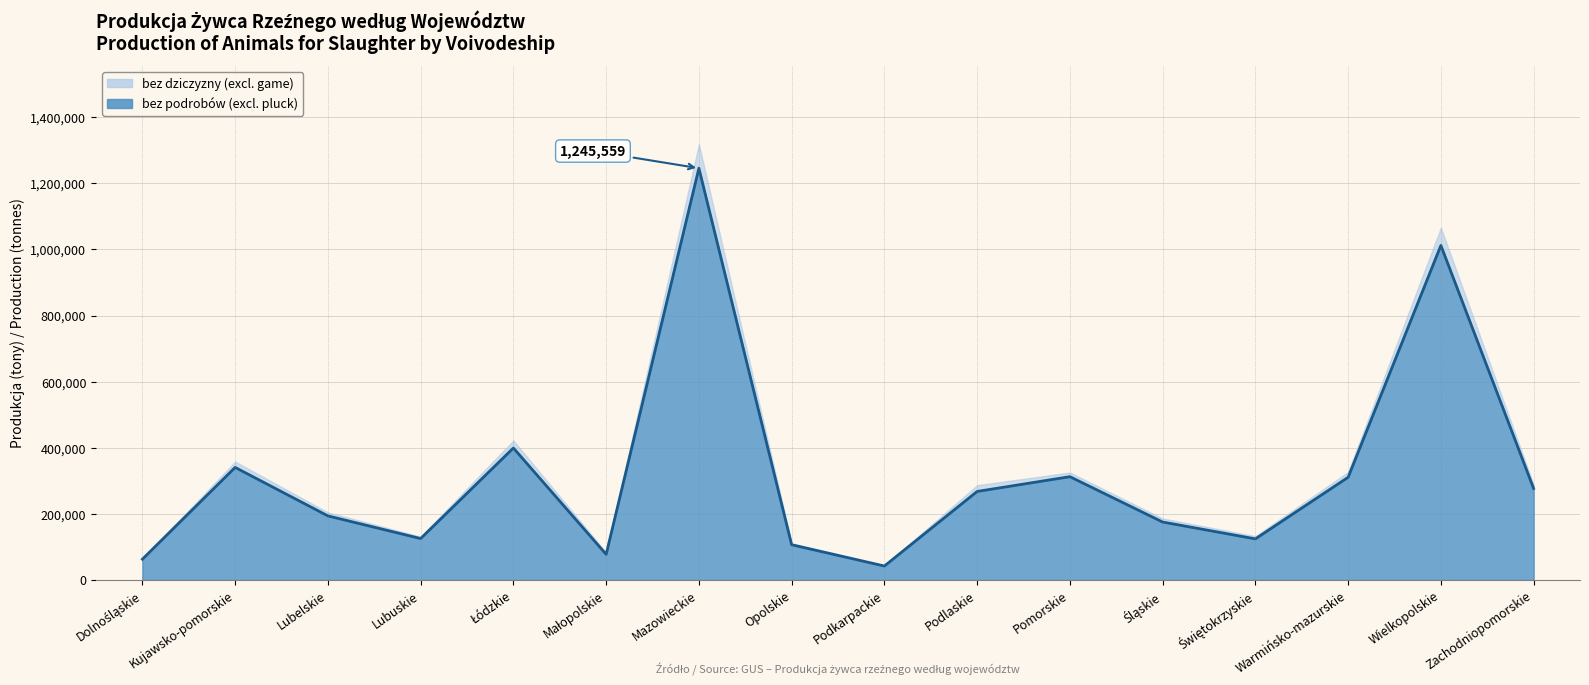

Is it true that the value at Śląskie is 175283?

True